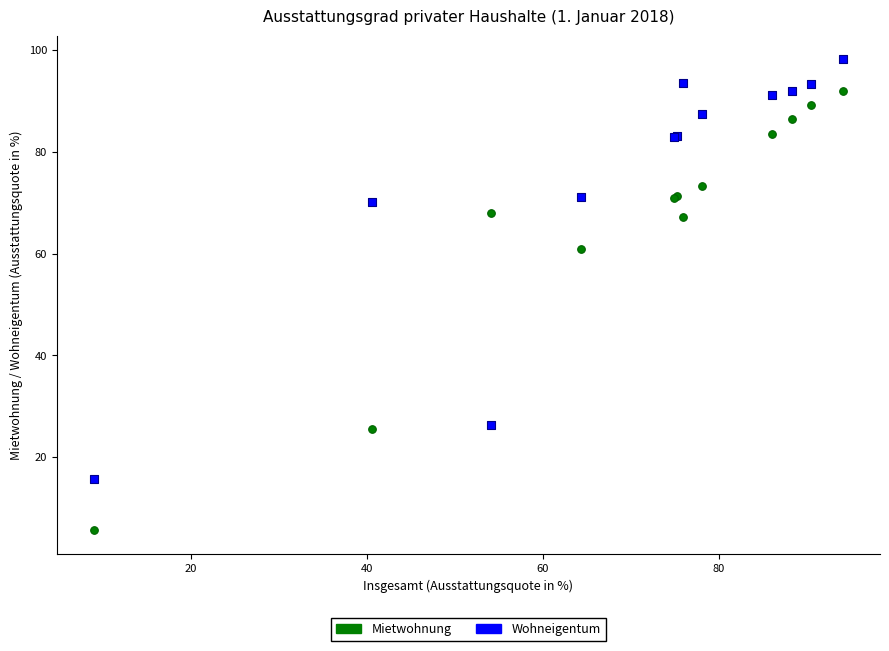

Which series reaches the minimum Y coordinate?

Mietwohnung